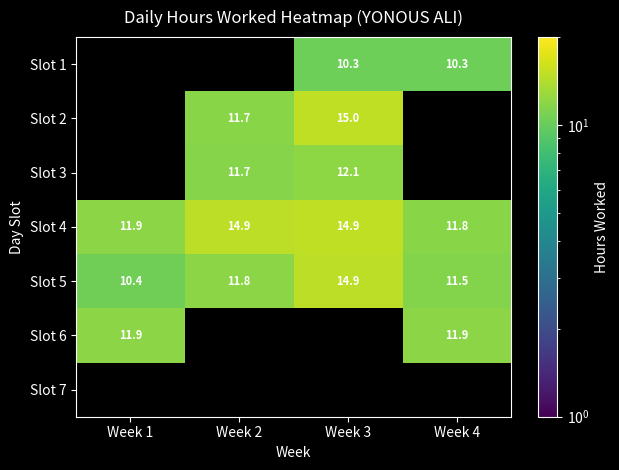

Rank the categories by Slot 1 value from lowest to highest.

Week 1, Week 2, Week 3, Week 4